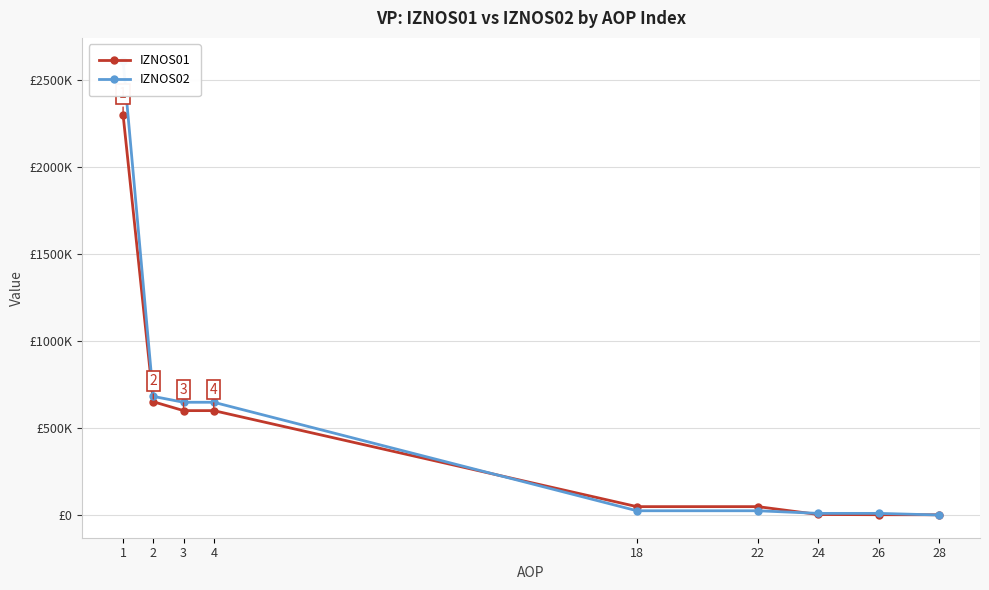

What is the difference between the IZNOS02 values at 18 and 1?

2588716.3